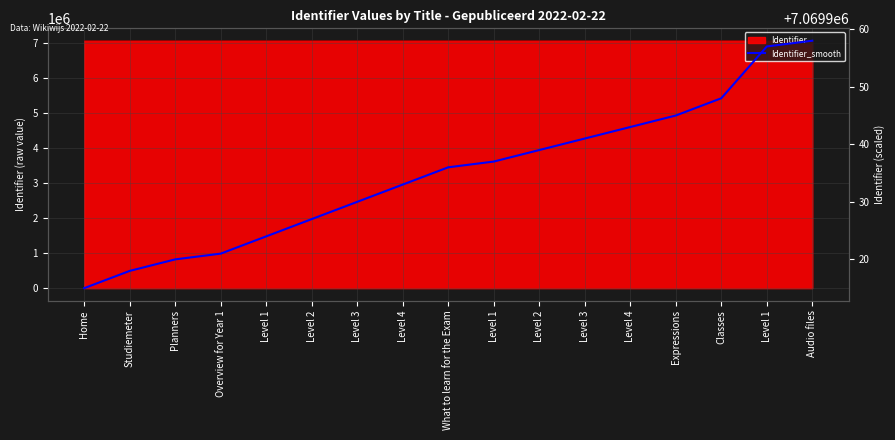

Between Level 3 and Level 1, which is larger?

Level 3